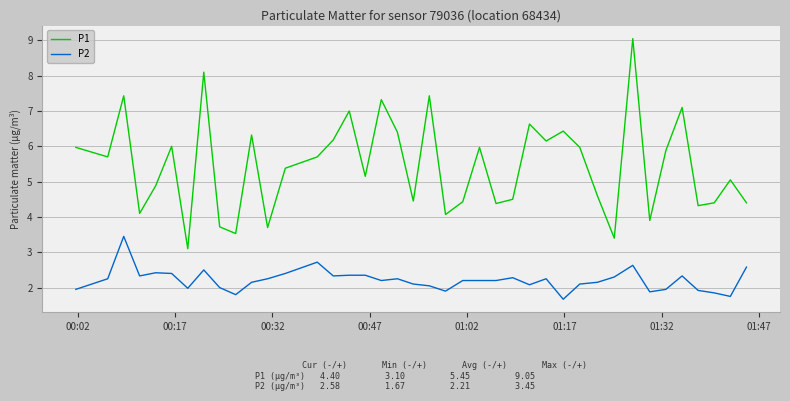

What is the highest value of the P1 series?

9.1